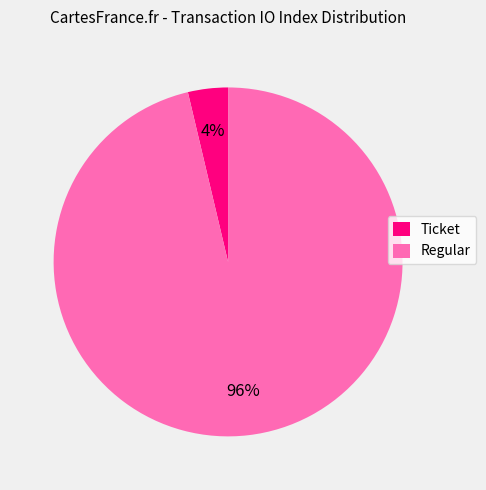

The Ticket slice represents 19% of the pie. True or false?

False